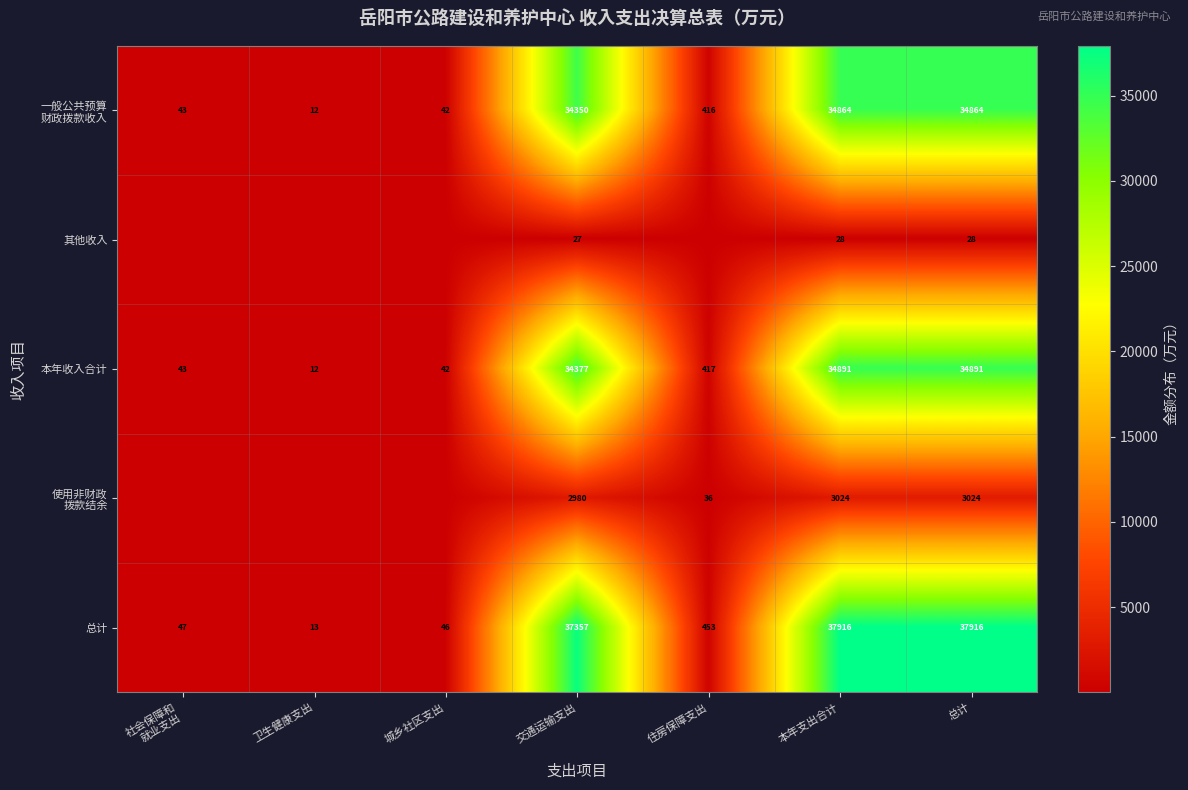

At which label does 总计 first exceed 453?

交通运输支出